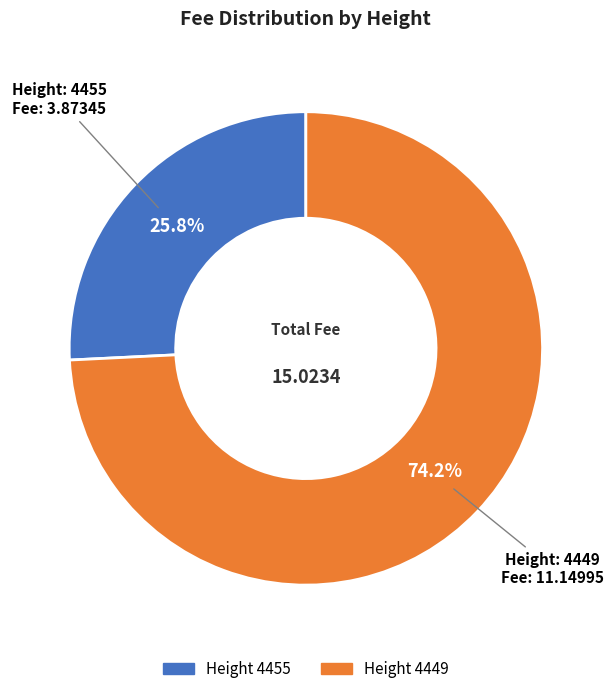

Is there any slice that represents more than half of the pie?

Yes